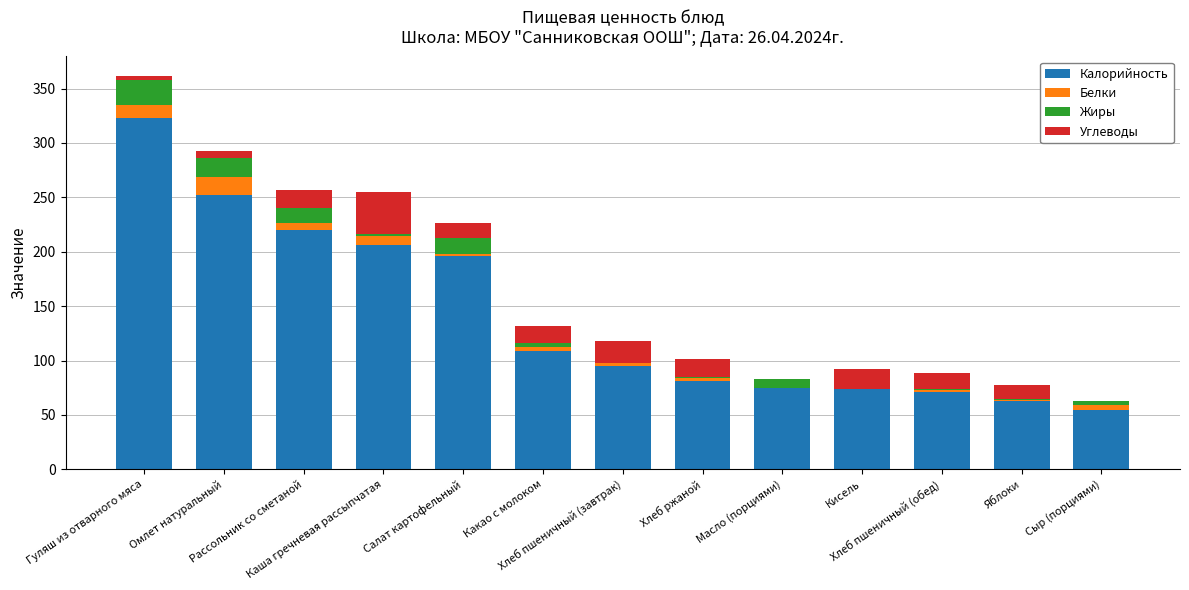

What is the maximum value for Калорийность?

323.1